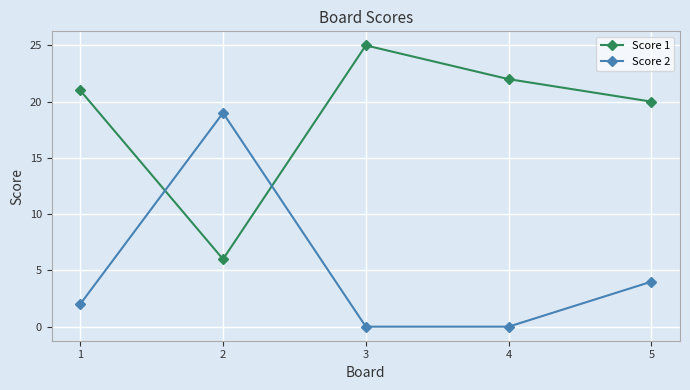

What is the sum of the Score 1 values at 3 and 4?

47